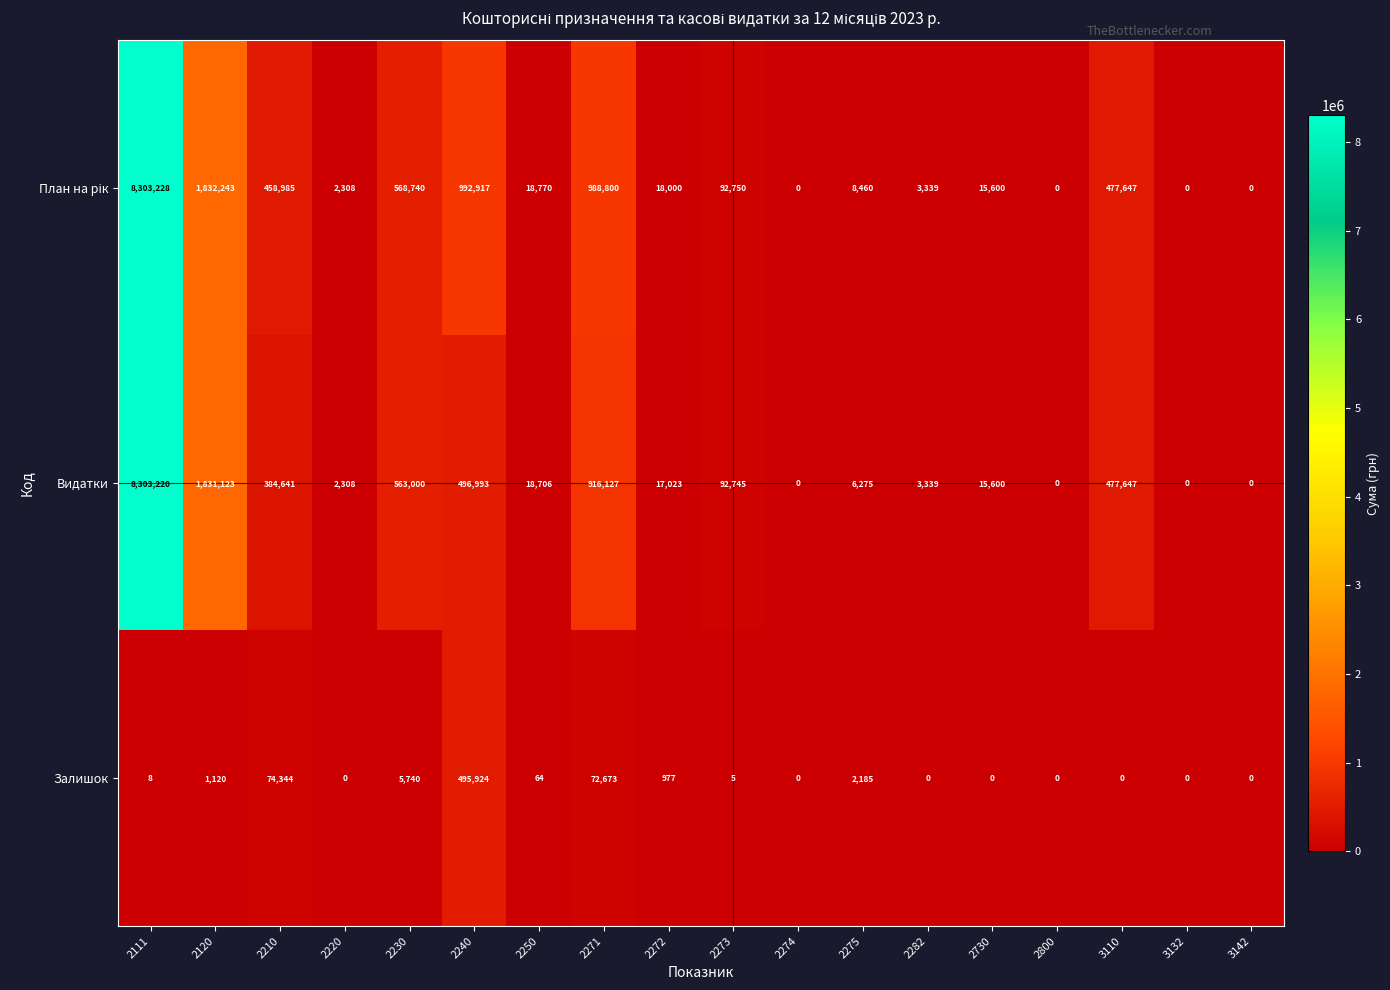

How many data points does each series have?

18